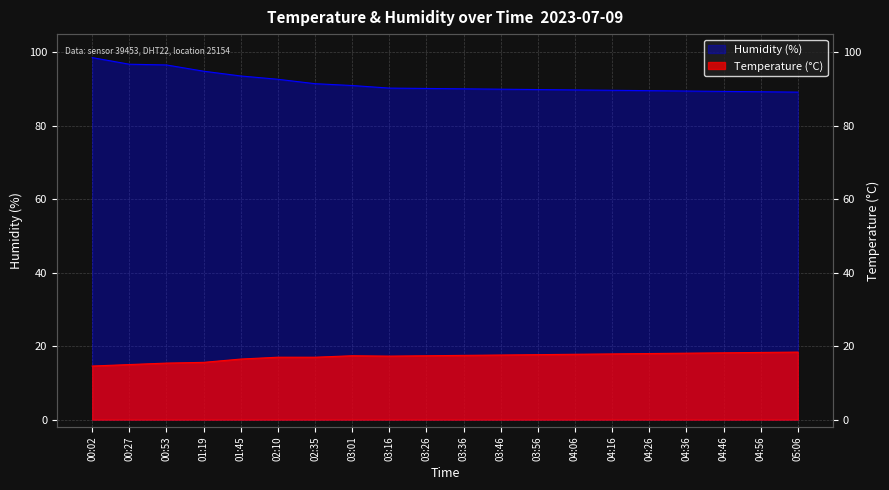

Reading left to right, list all the values displayed in this chart.

temperature: 14.6	15.0	15.4	15.6	16.5	17.0	17.0	17.4	17.3	17.4	17.5	17.6	17.7	17.8	17.9	18.0	18.1	18.2	18.3	18.4
humidity: 98.6	96.8	96.6	94.9	93.6	92.7	91.5	91.0	90.3	90.2	90.1	90.0	89.9	89.8	89.7	89.6	89.5	89.4	89.3	89.2